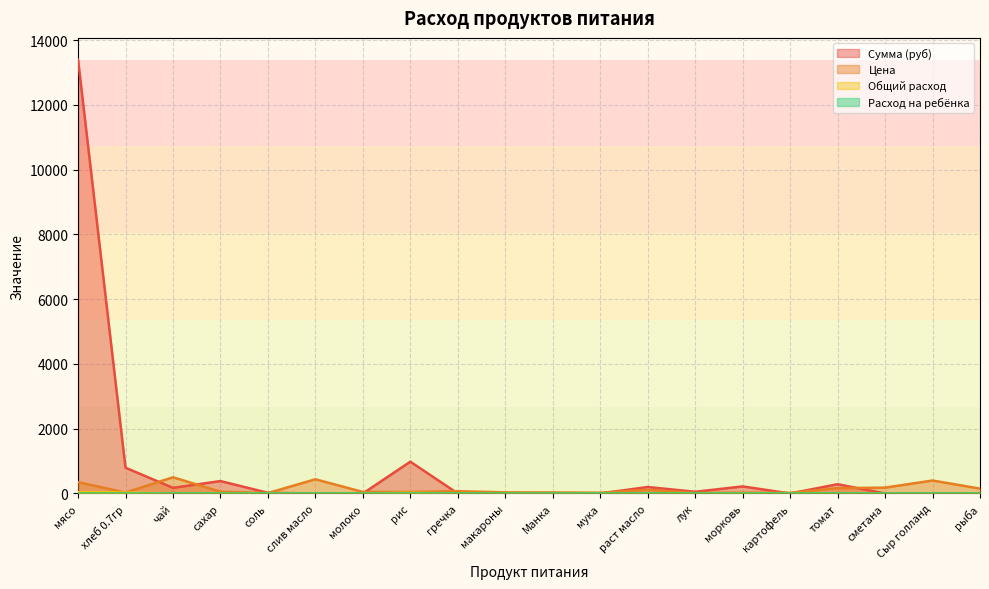

What is the average value of the Сумма (руб) series?

825.4